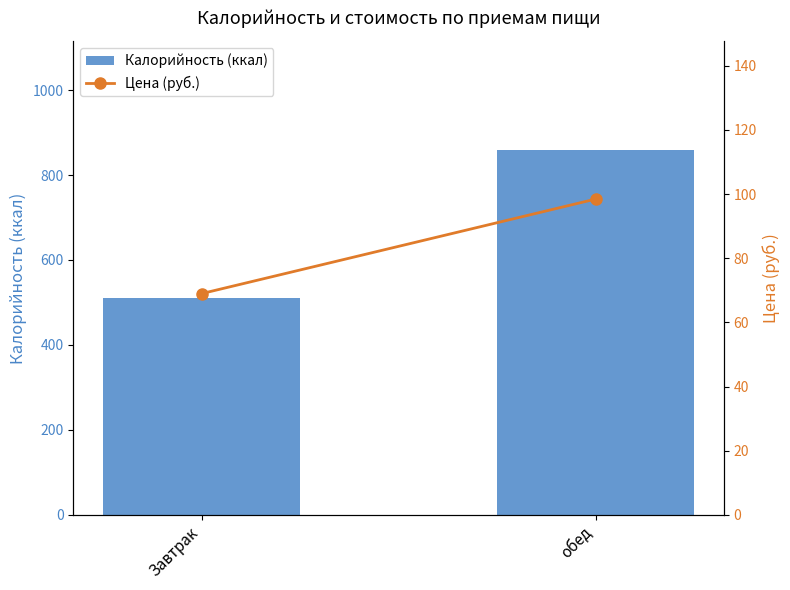

What is the sum of the Цена (руб.) values at Завтрак and обед?

167.4